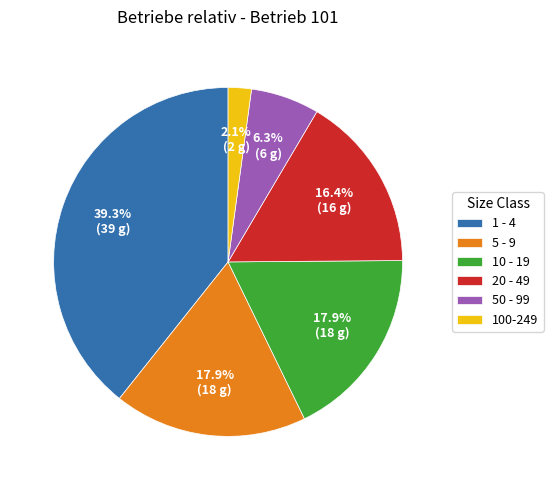

To the nearest percent, what portion does 10 - 19 represent?

18%